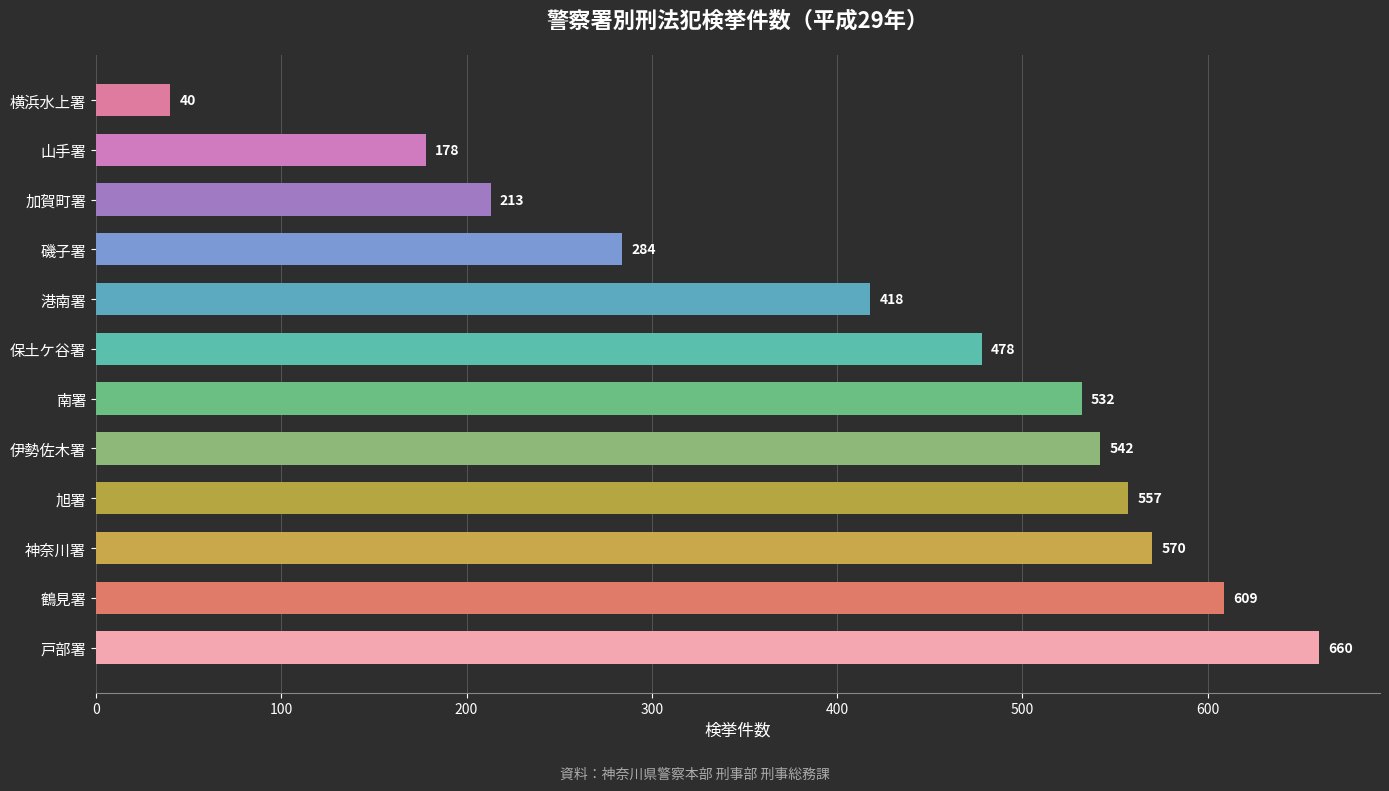

Rank the categories by value from highest to lowest.

戸部署, 鶴見署, 神奈川署, 旭署, 伊勢佐木署, 南署, 保土ケ谷署, 港南署, 磯子署, 加賀町署, 山手署, 横浜水上署